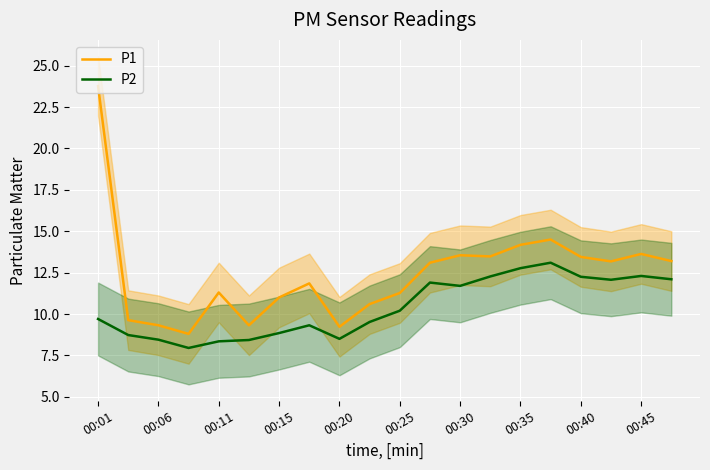

How many interior local peaks does the P1 series have?

5